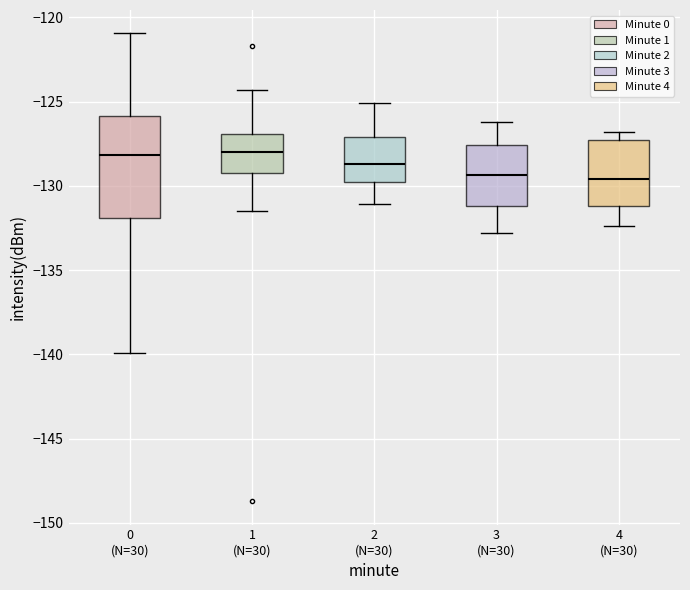

Reading left to right, transcribe this box plot: for each box, give where its median line is, the range the box spans, and where its two whiskers end, as read against the y-axis. The values are not printed on the chart, so give them approximately, as read against the axis.

0 (N=30): median -128.0, box -132.0 to -126.0, whiskers -140.0 to -121.0
1 (N=30): median -128.0, box -129.0 to -127.0, whiskers -131.5 to -124.5
2 (N=30): median -128.5, box -129.5 to -127.0, whiskers -131.0 to -125.0
3 (N=30): median -129.5, box -131.0 to -127.5, whiskers -133.0 to -126.0
4 (N=30): median -129.5, box -131.0 to -127.5, whiskers -132.5 to -127.0